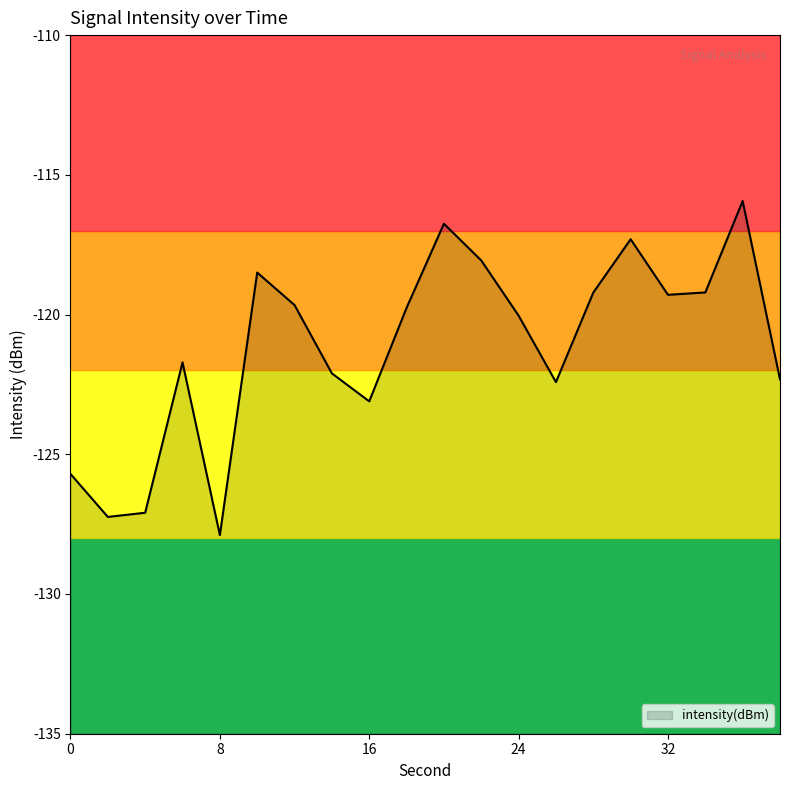

The chart shows a value of -119.7 at 12. True or false?

True